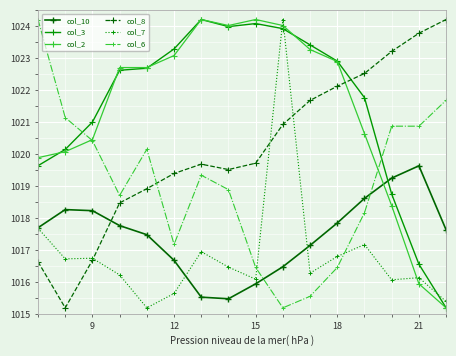

What is the value of the col_6 point at the 1st from the left?

1024.2